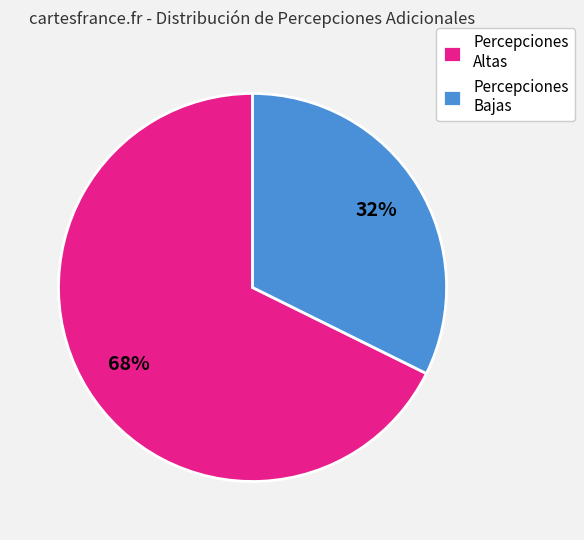

Rank the categories by value from highest to lowest.

Percepciones Altas, Percepciones Bajas